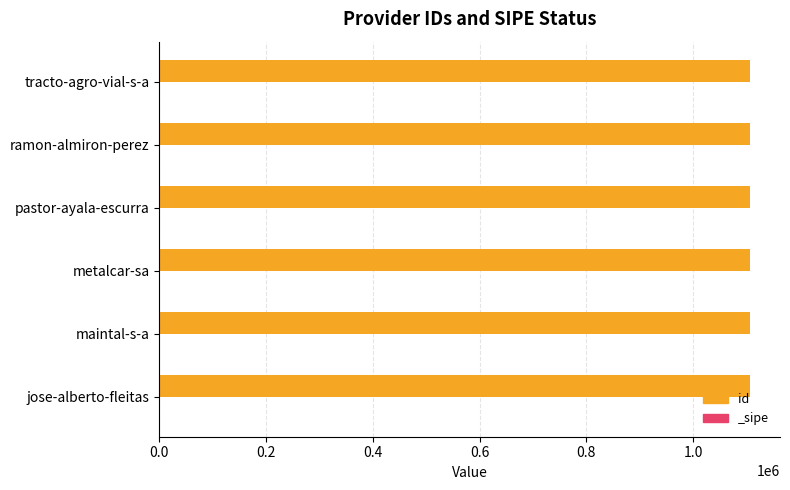

How many data points are less than 1107137?

3